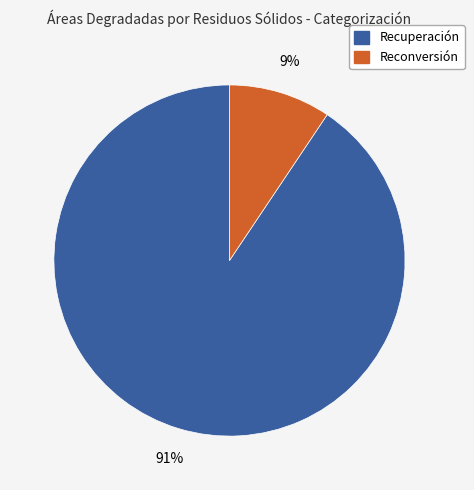

Is the sum of Reconversión and Recuperación greater than half?

Yes